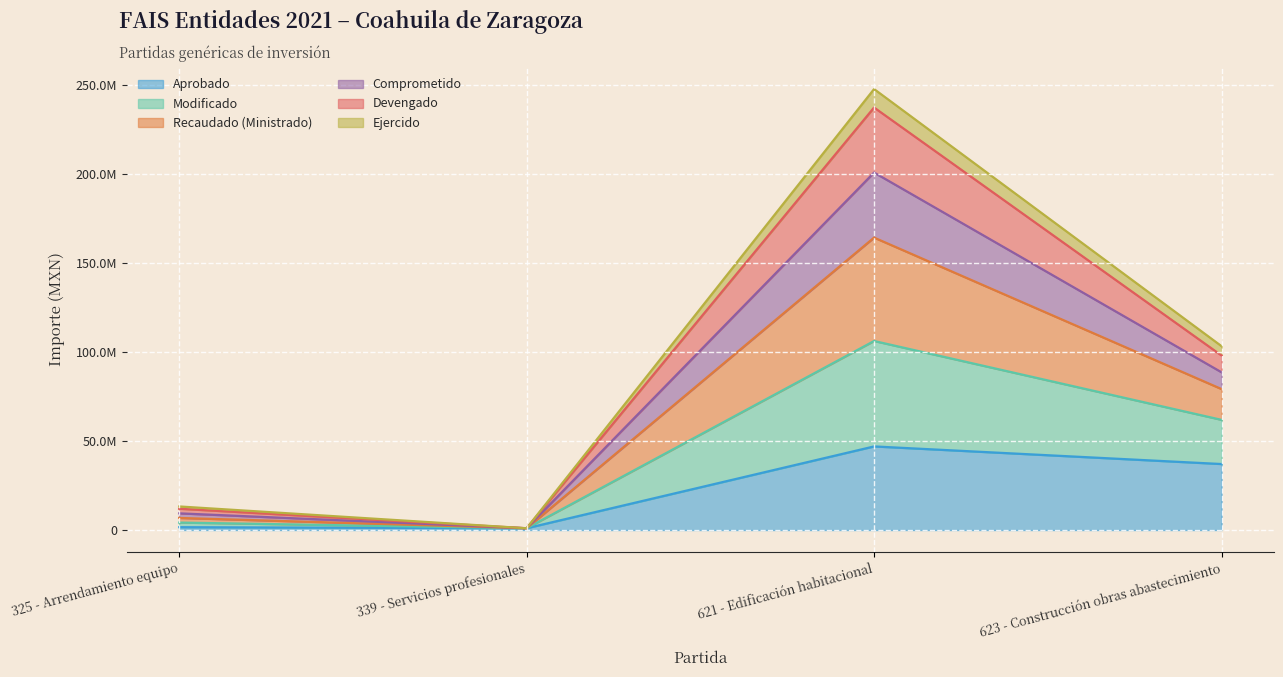

The value of Recaudado (Ministrado) at 325 - Arrendamiento equipo is 7727199.9. True or false?

False